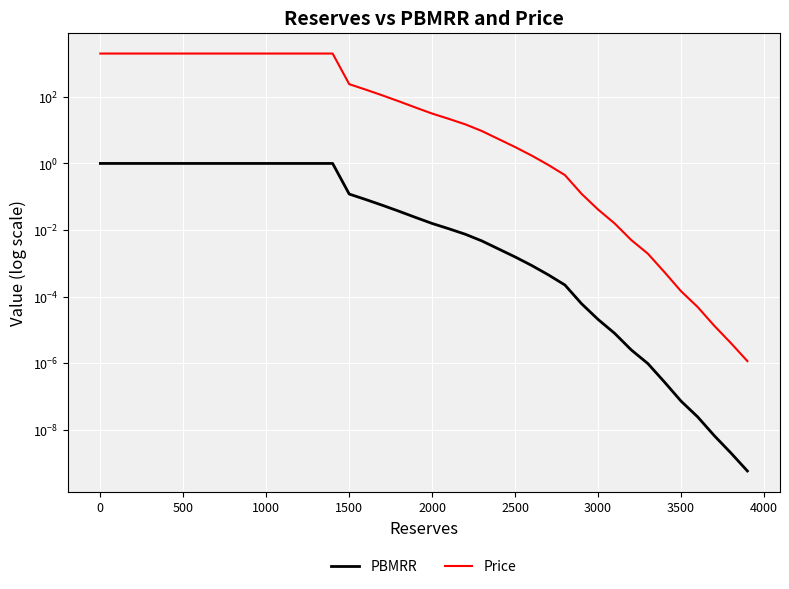

What is the difference between the second highest and minimum values in the PBMRR series?

1.0